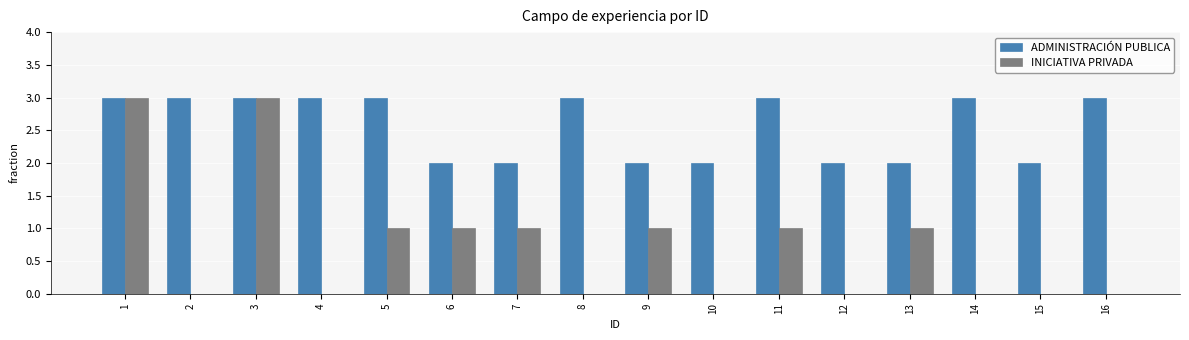

Reading left to right, transcribe all the data shown in this chart.

ADMINISTRACIÓN PUBLICA: 1=3	2=3	3=3	4=3	5=3	6=2	7=2	8=3	9=2	10=2	11=3	12=2	13=2	14=3	15=2	16=3
INICIATIVA PRIVADA: 1=3	2=0	3=3	4=0	5=1	6=1	7=1	8=0	9=1	10=0	11=1	12=0	13=1	14=0	15=0	16=0